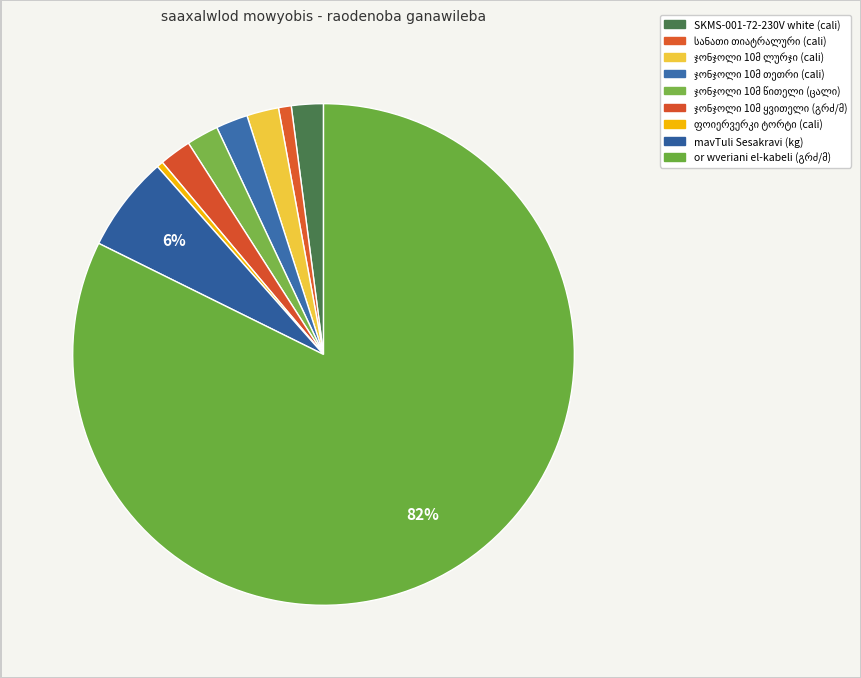

What is the ratio of the value at ჯონჯოლი 10მ წითელი (ცალი) to the value at ჯონჯოლი 10მ ყვითელი (გრძ/მ)?

1.0